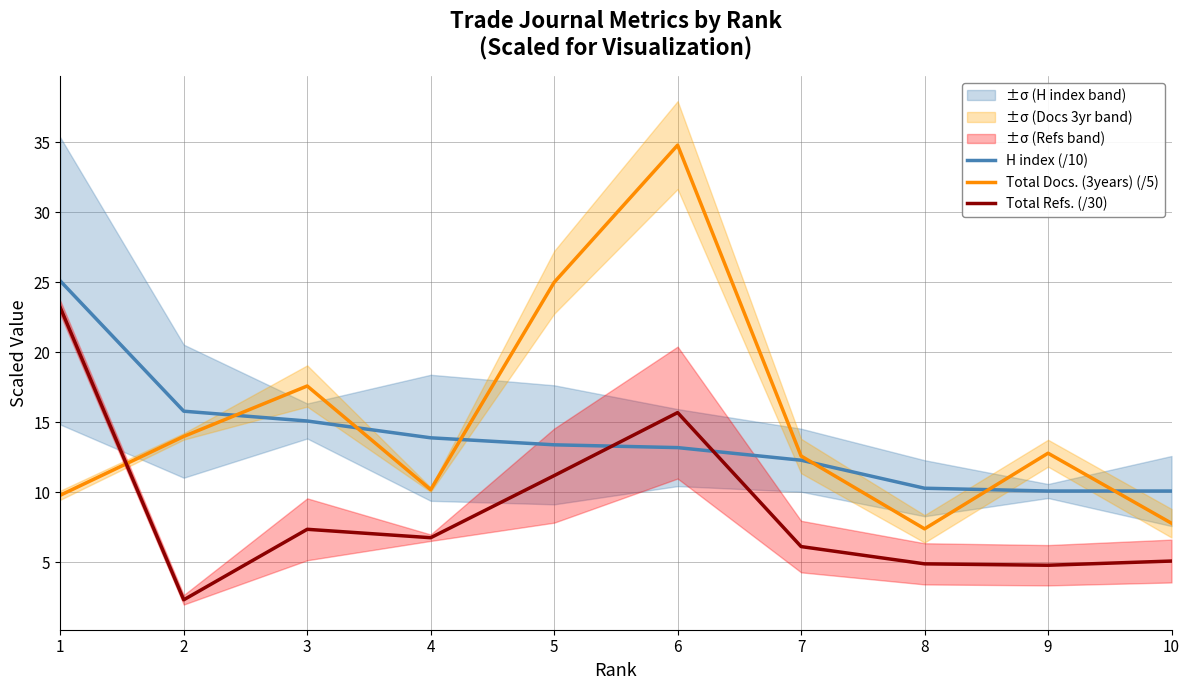

What is the lowest value of the Total Docs. (3years) (/5) series?

7.4